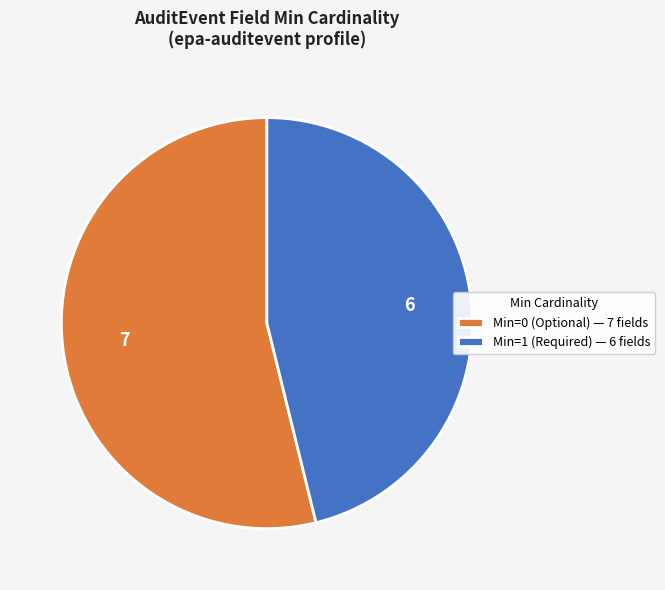

Is there any slice that represents more than half of the pie?

Yes